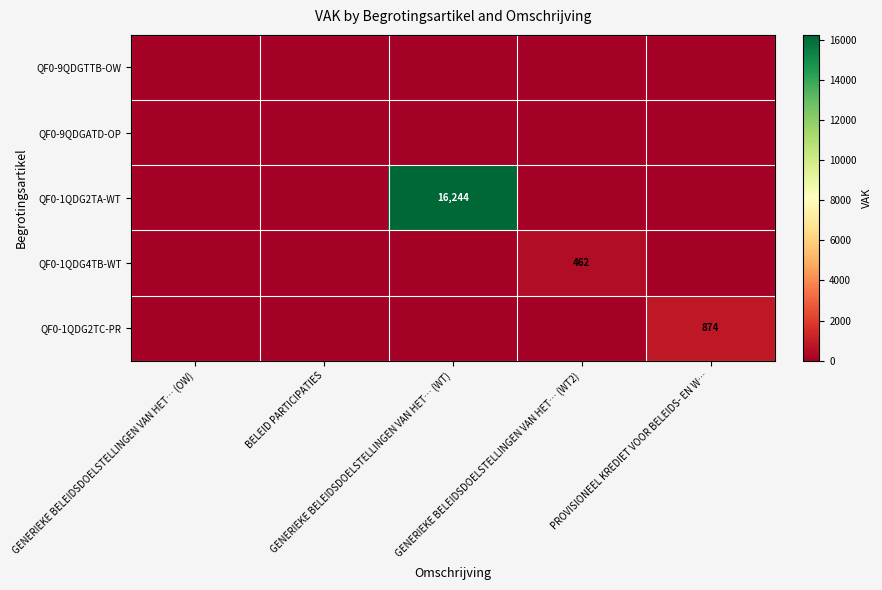

At which label does QF0-9QDGATD-OP reach its minimum?

GENERIEKE BELEIDSDOELSTELLINGEN VAN HET… (OW)